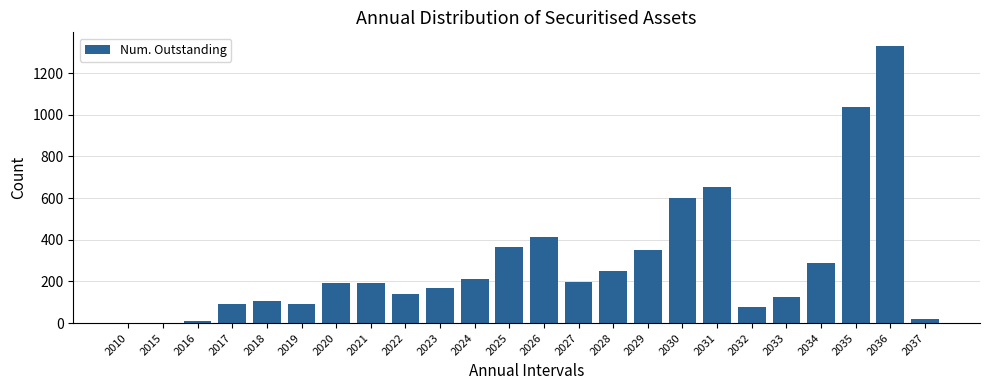

The value at 2019 is 91. True or false?

True